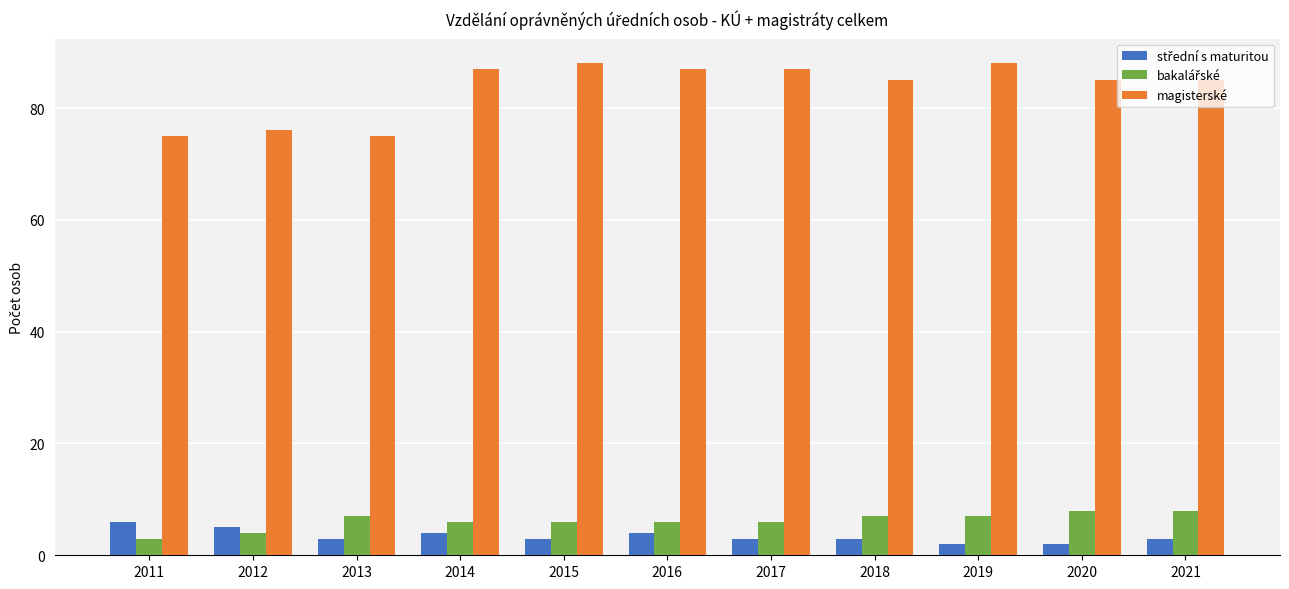

How many series are shown in this chart?

3